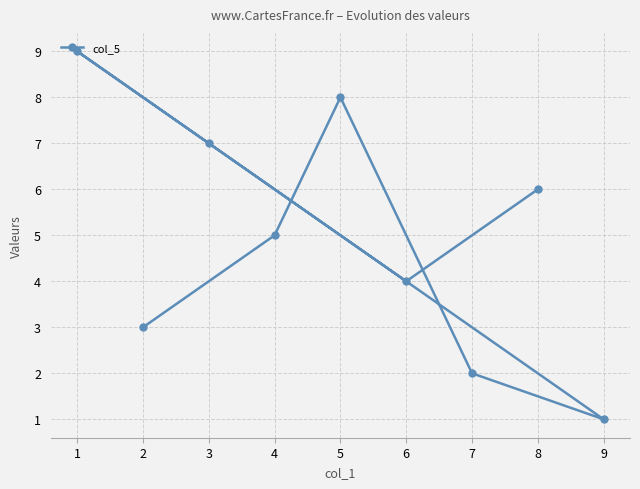

How many lines are shown in the chart?

1